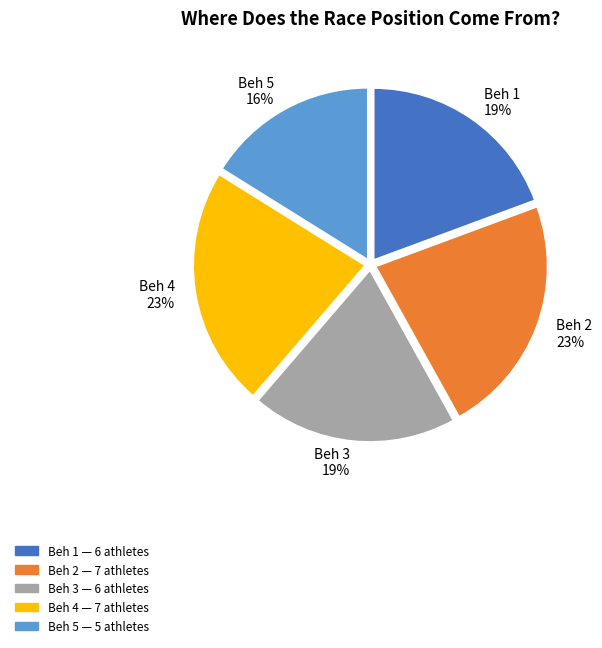

To the nearest percent, what is the average slice percentage?

20%